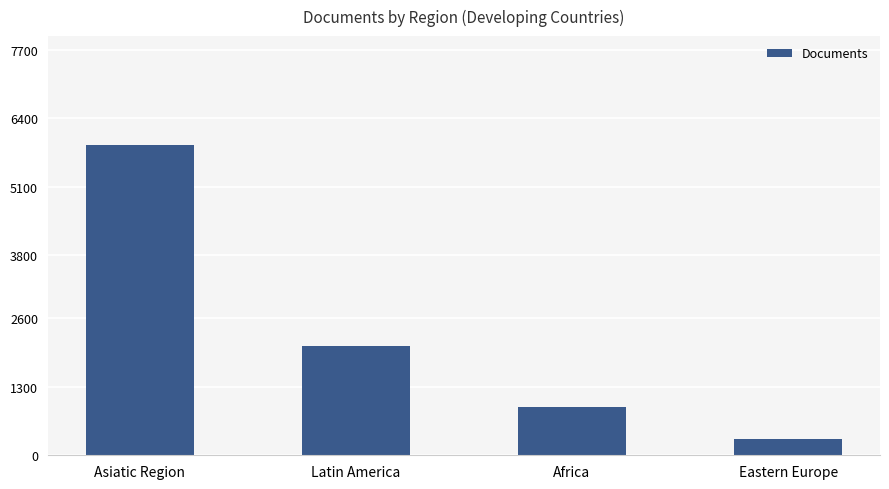

The chart shows a value of 1202 at Africa. True or false?

False